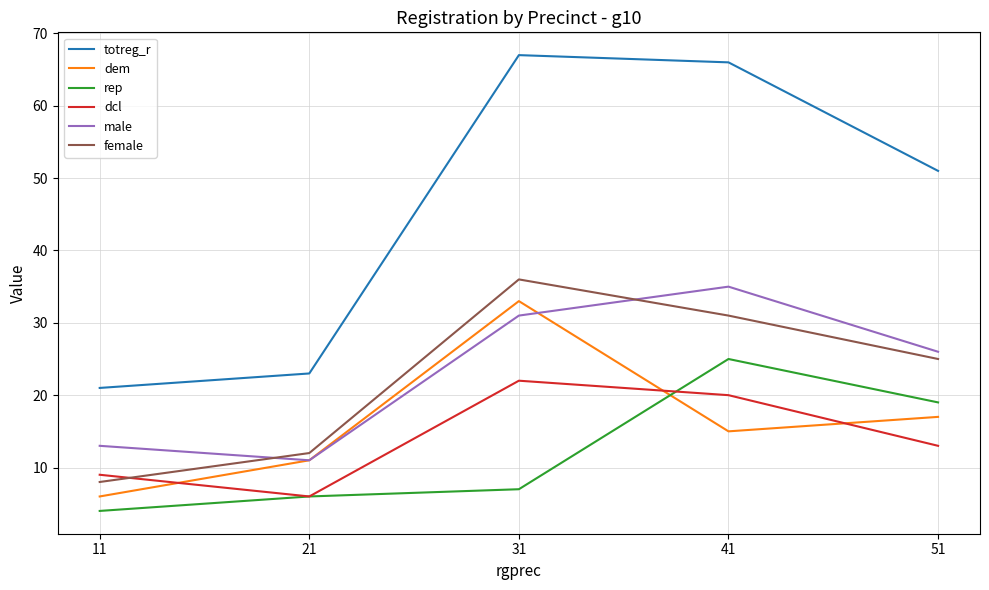

True or false: male and totreg_r intersect in this chart.

False